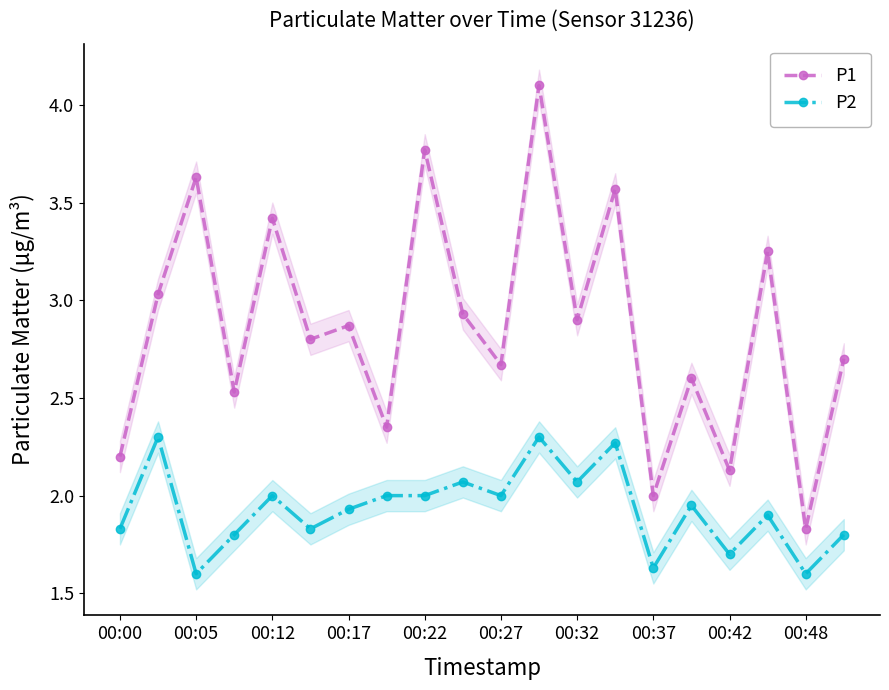

Does the chart display data point markers on the line(s)?

Yes